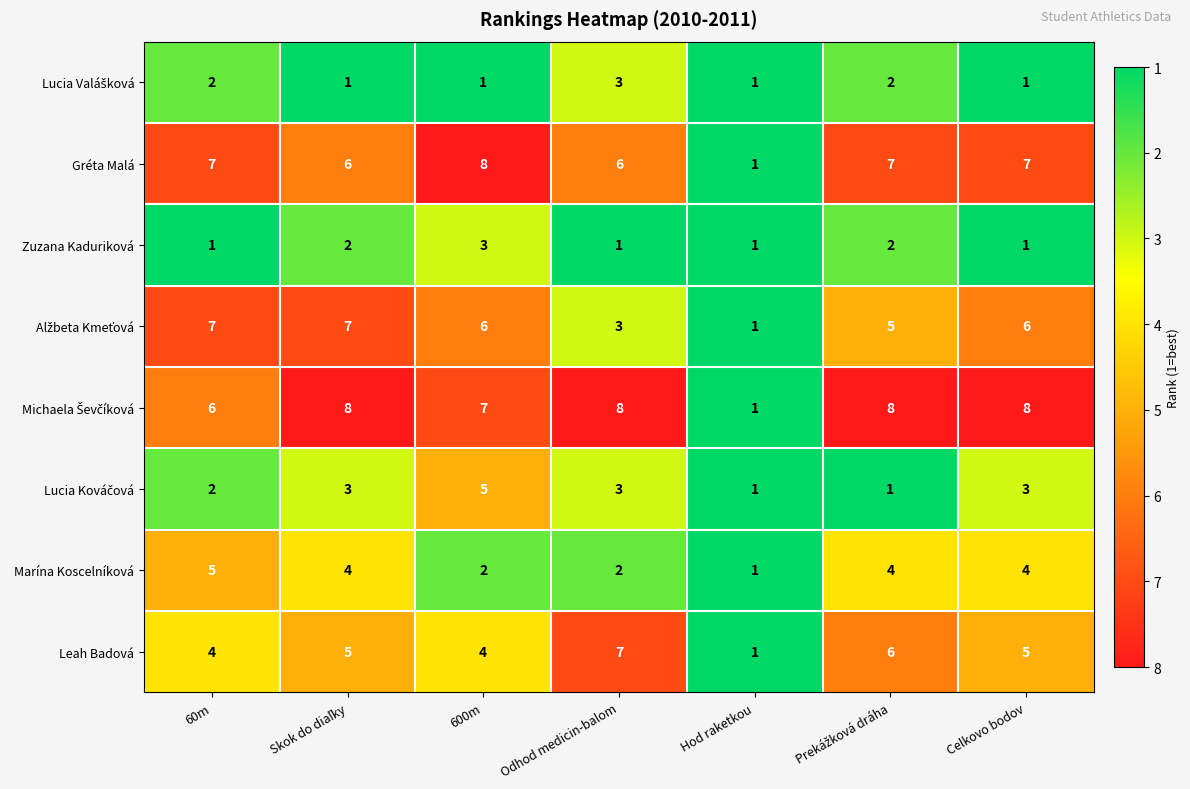

What is the sum of all Leah Badová values?

32